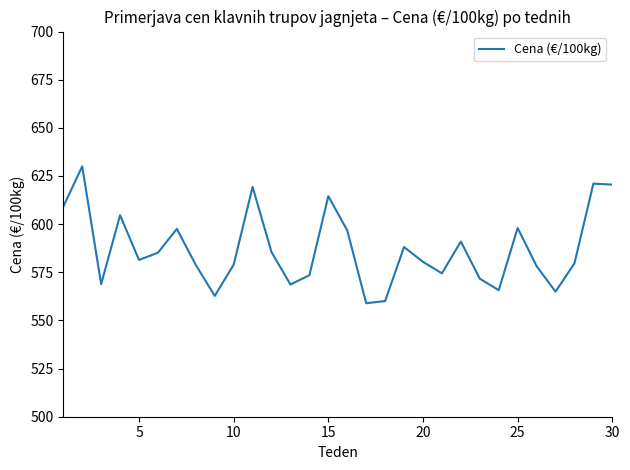

What is the maximum value shown in the chart?

630.0